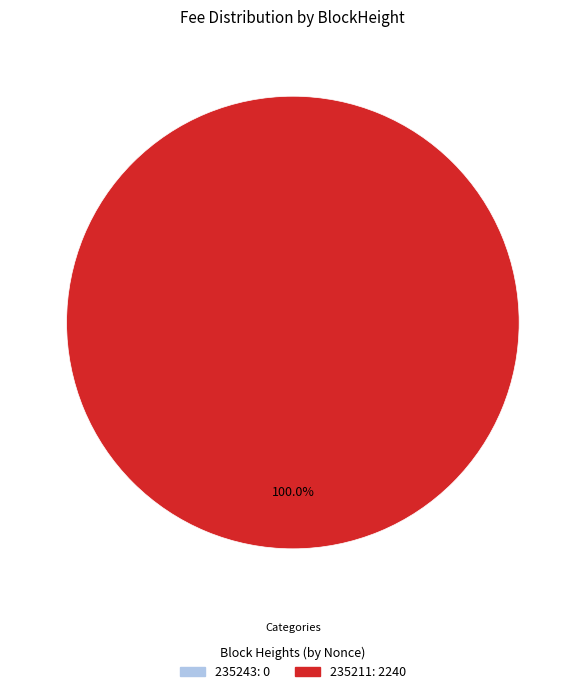

To the nearest percent, what percentage of the pie is 235211?

100%